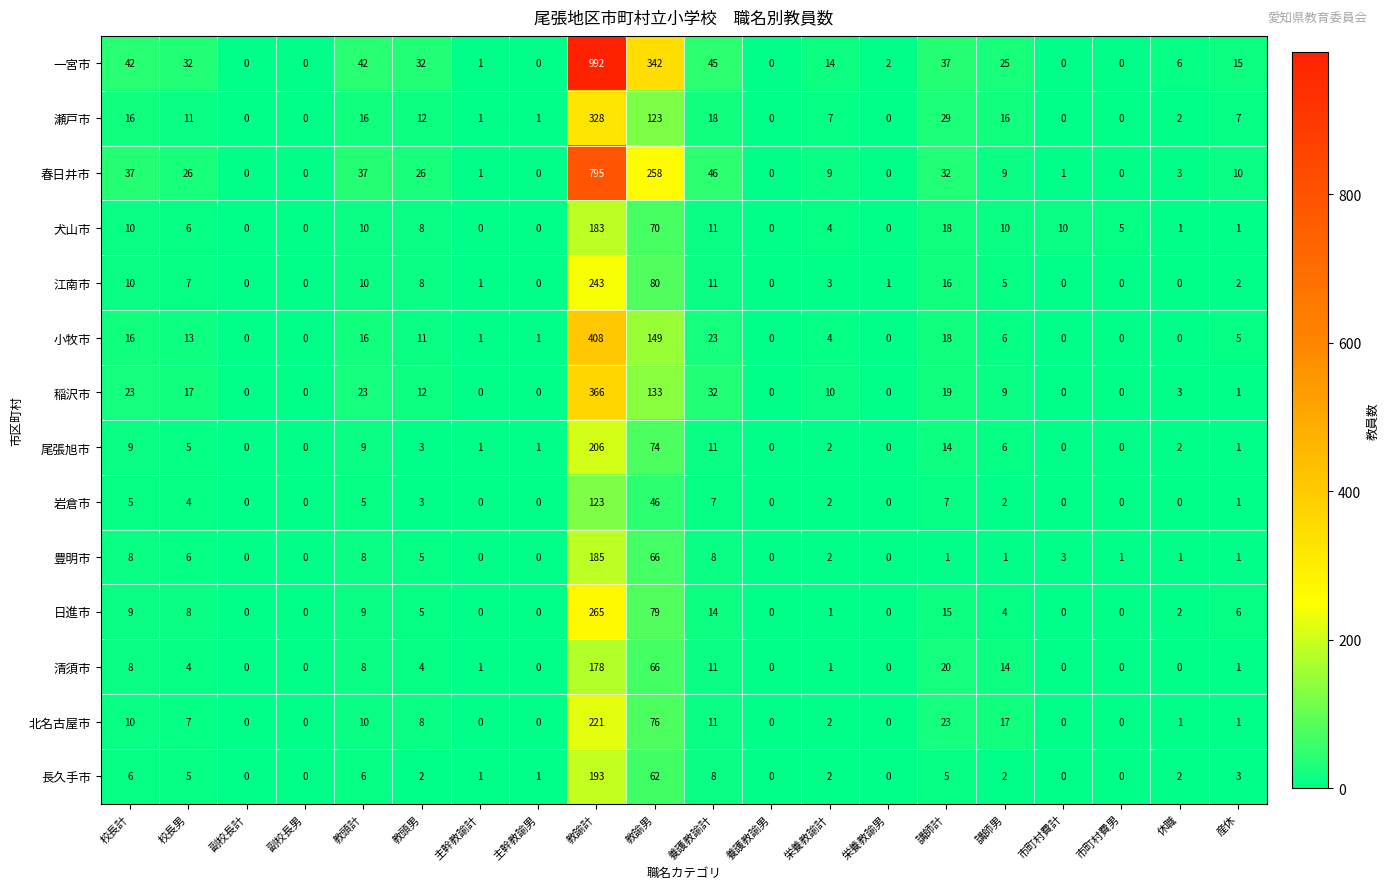

How many series are shown in this chart?

14